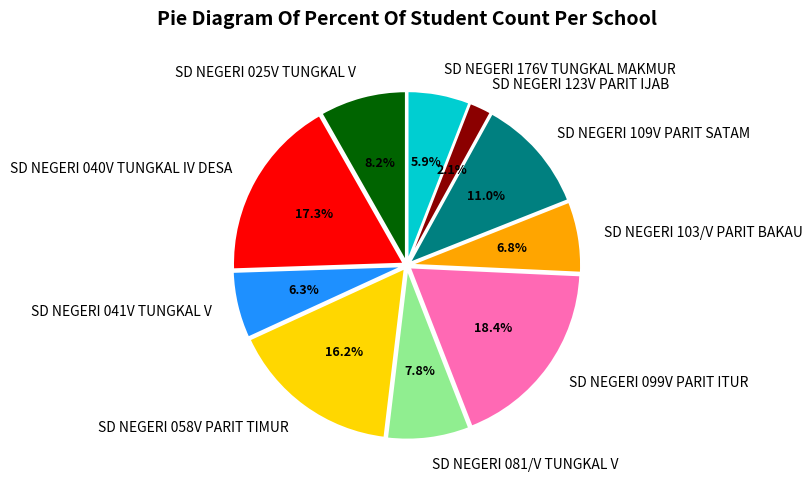

What percentage is the SD NEGERI 109V PARIT SATAM slice, to the nearest percent?

11%